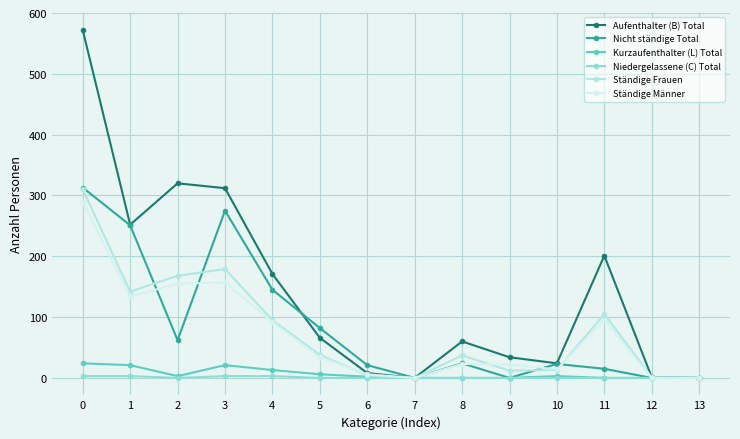

The Nicht ständige Total series shows 469 at 0. True or false?

False